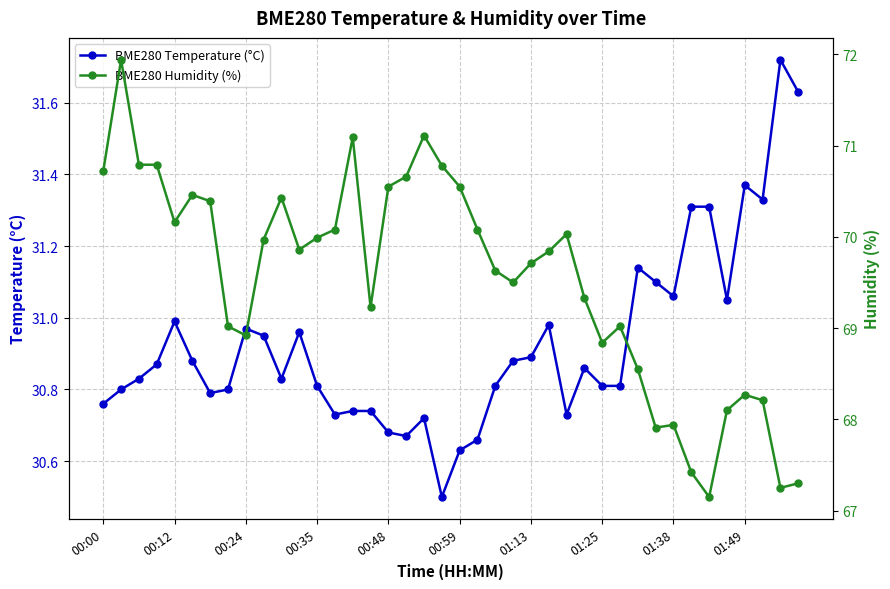

True or false: BME280 Temperature (°C) has more than 1 interior local peaks.

True